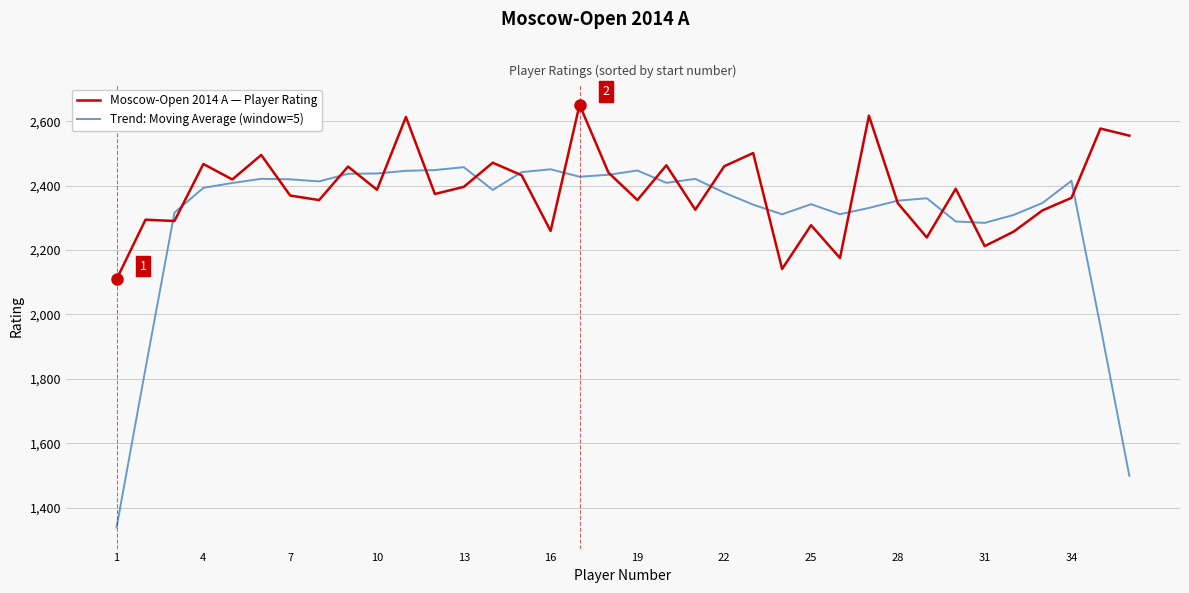

List the series in order of their peak value, highest first.

Moscow-Open 2014 A — Player Rating, Trend: Moving Average (window=5)